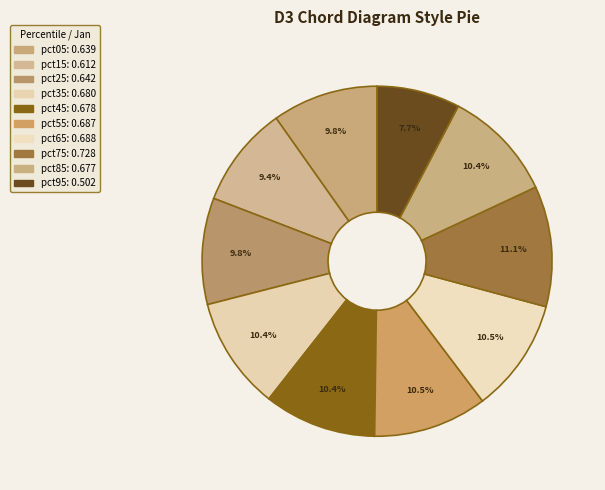

Count the number of slices in the pie.

10